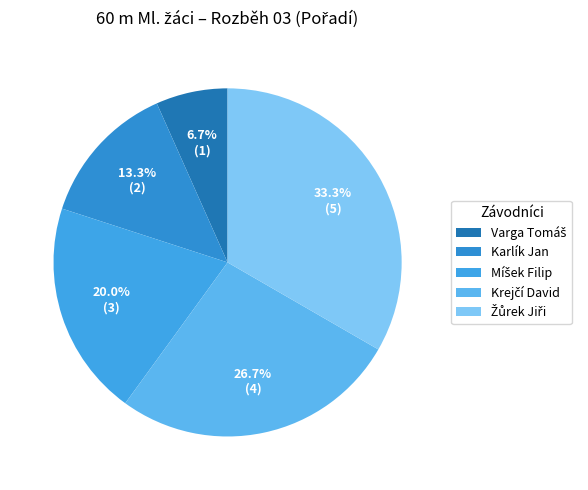

How many segments does this pie chart have?

5